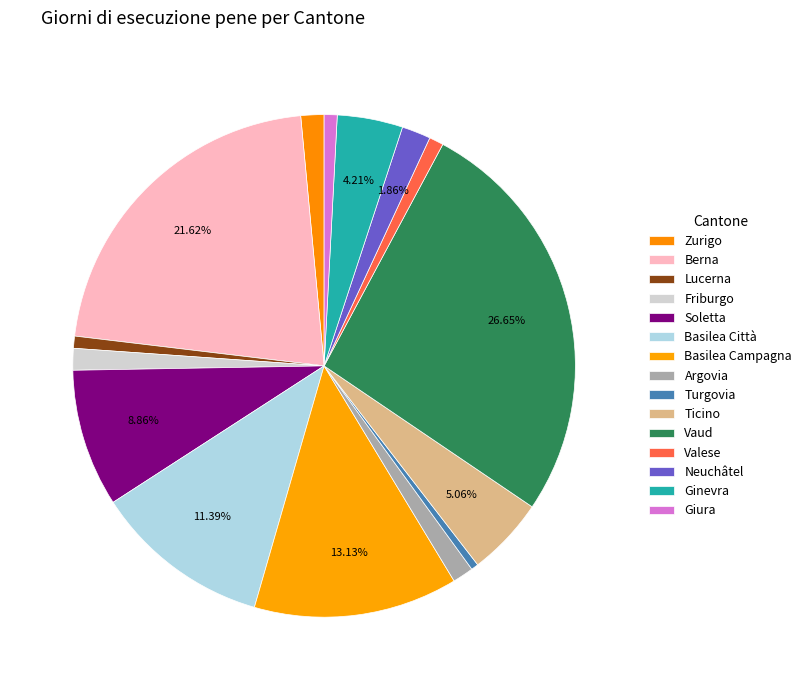

What percentage is the Ticino slice, to the nearest percent?

5%